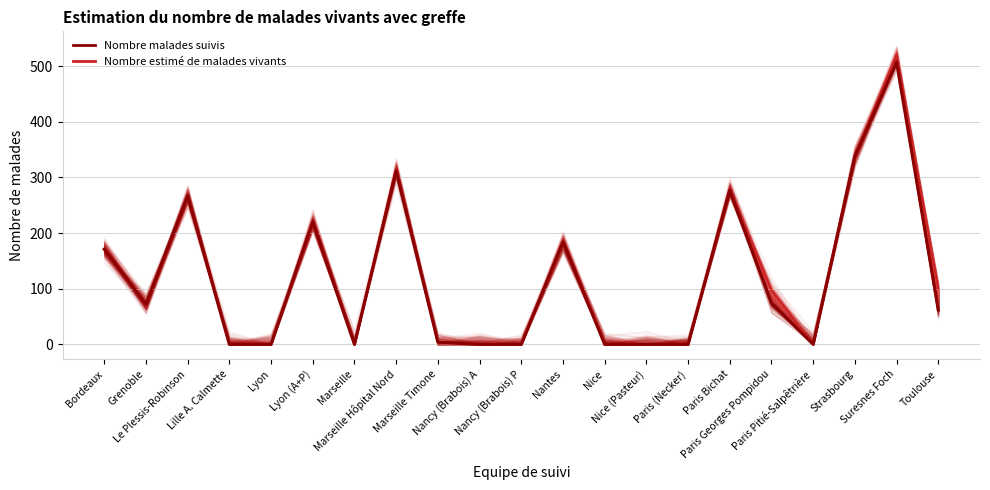

Does the chart have visible grid lines?

Yes